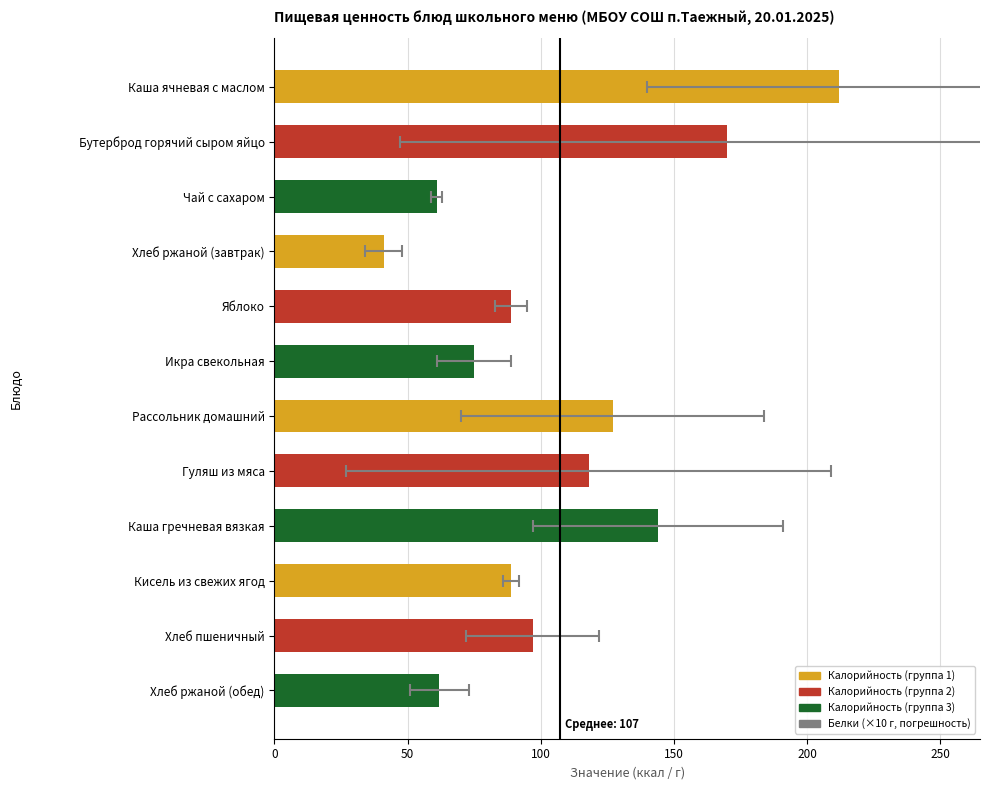

Is it true that Белки equals 0.3 at Кисель из свежих ягод?

True